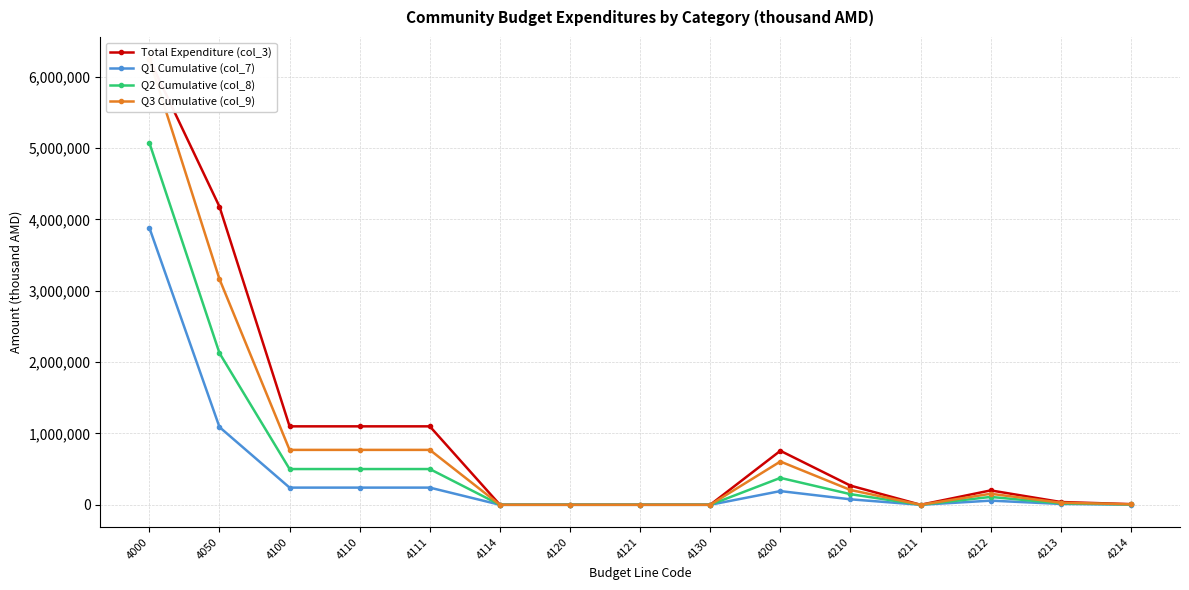

At which label is Q2 Cumulative (col_8) closest to 2537213?

4050